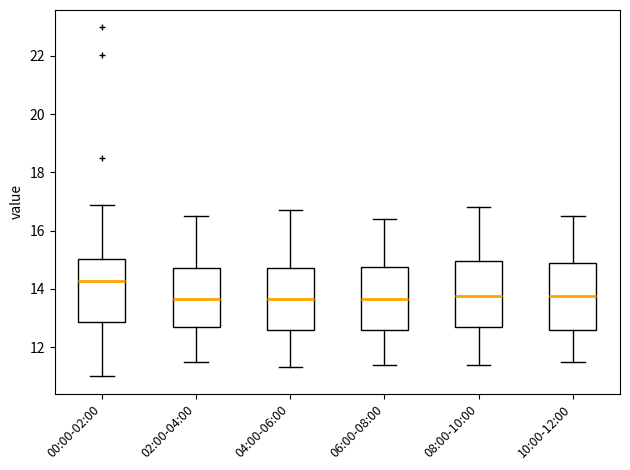

Reading left to right, read every box against the y-axis: the position of its median line, the range the box covers, and the ends of its whiskers. The values are not printed on the chart, so give them approximately, as read against the axis.

00:00-02:00: median 14.2, box 12.8 to 15.0, whiskers 11.0 to 16.8
02:00-04:00: median 13.6, box 12.6 to 14.8, whiskers 11.6 to 16.6
04:00-06:00: median 13.6, box 12.6 to 14.8, whiskers 11.4 to 16.8
06:00-08:00: median 13.6, box 12.6 to 14.8, whiskers 11.4 to 16.4
08:00-10:00: median 13.8, box 12.6 to 15.0, whiskers 11.4 to 16.8
10:00-12:00: median 13.8, box 12.6 to 15.0, whiskers 11.6 to 16.6